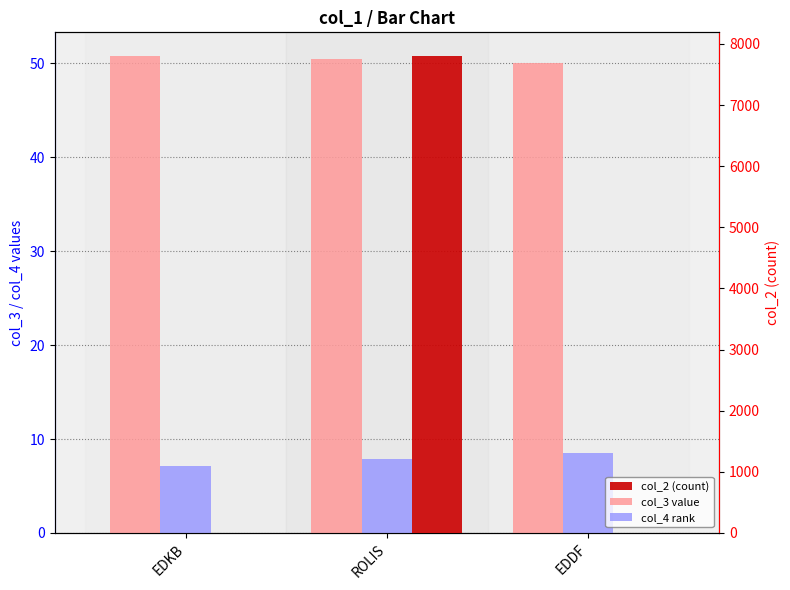

Which series changed the most between EDKB and ROLIS?

col_2